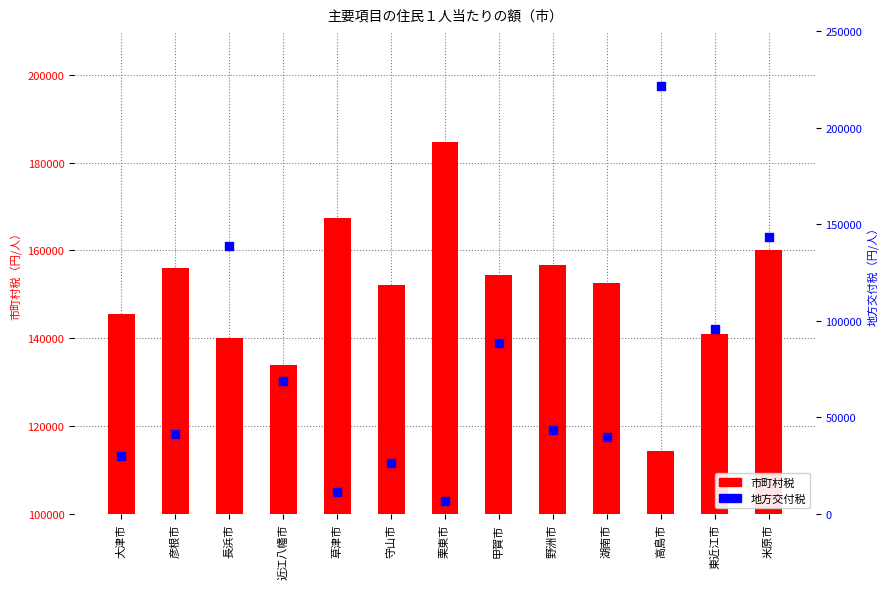

At which category is the sum across all series the highest?

高島市